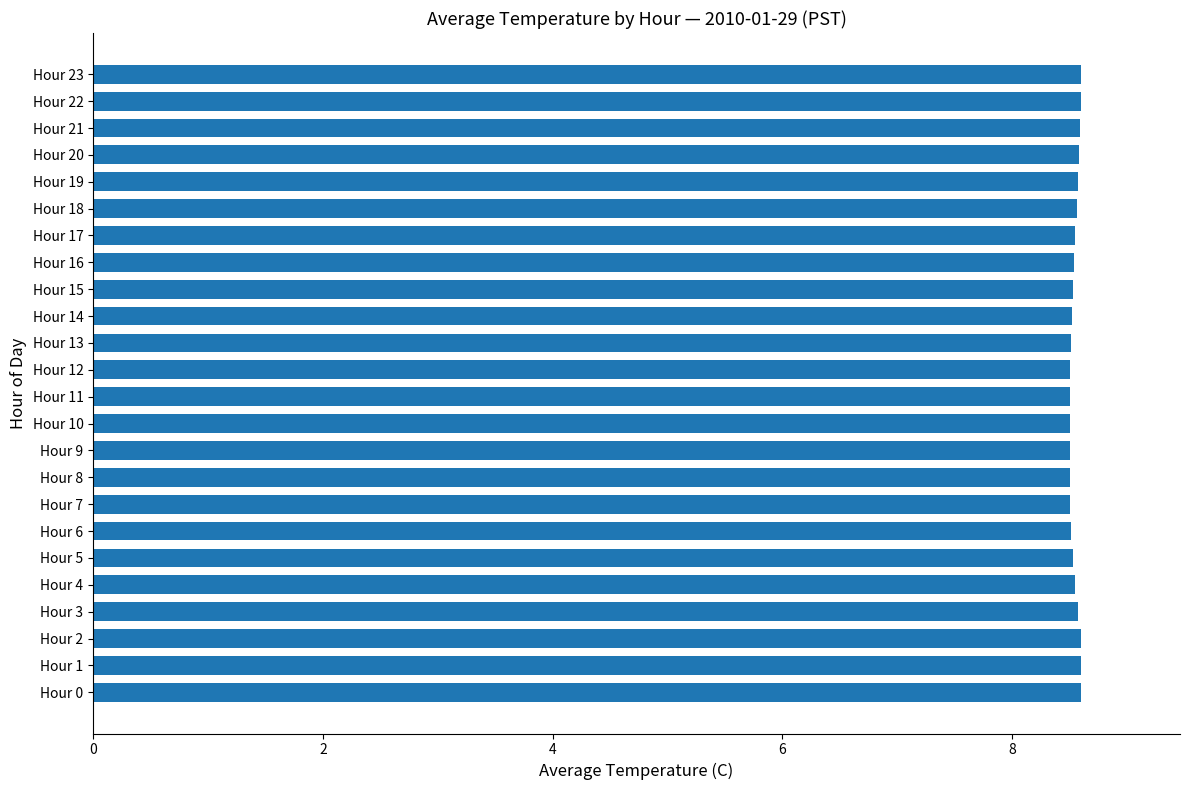

How many distinct data groups are displayed?

1